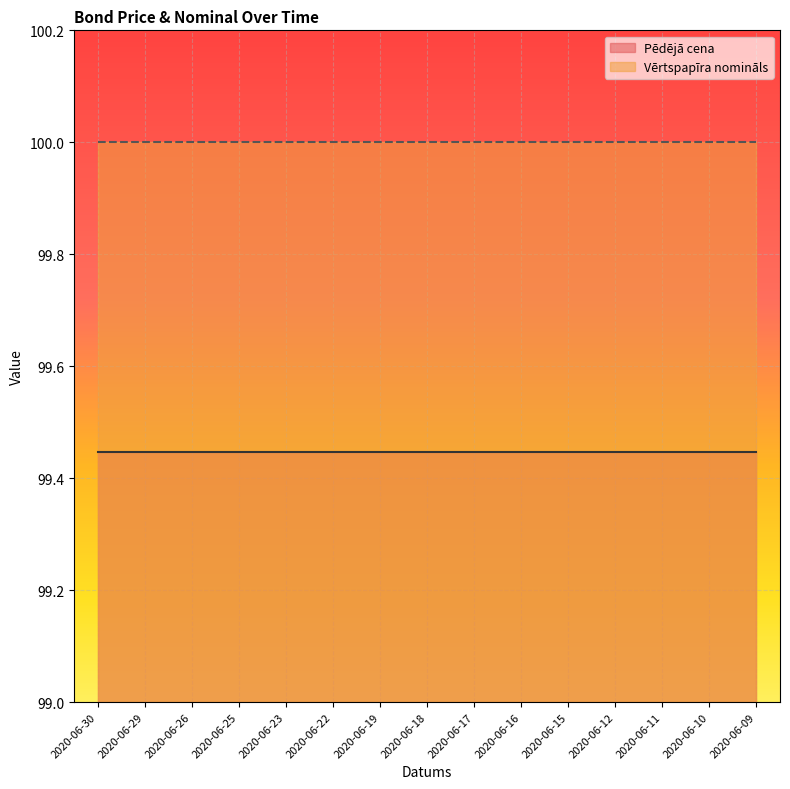

True or false: Pēdējā cena has a value of 171.9 at 2020-06-23.

False